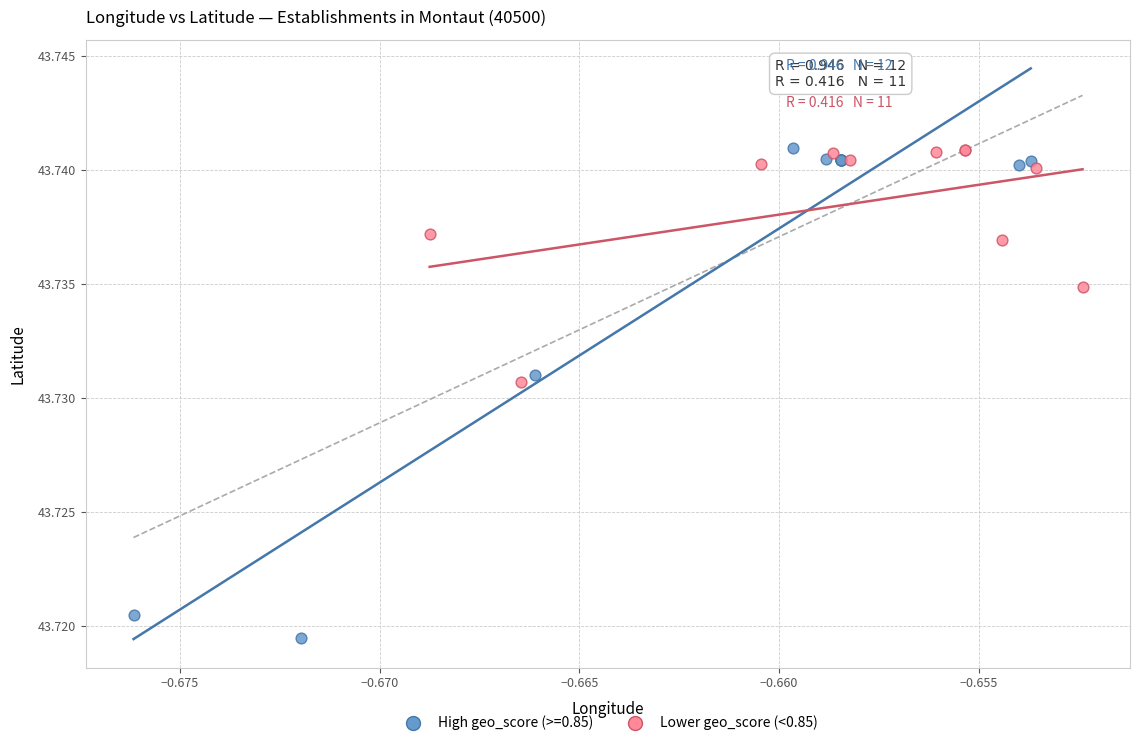

Which series has the largest Y range (max minus min)?

High geo_score (>=0.85)